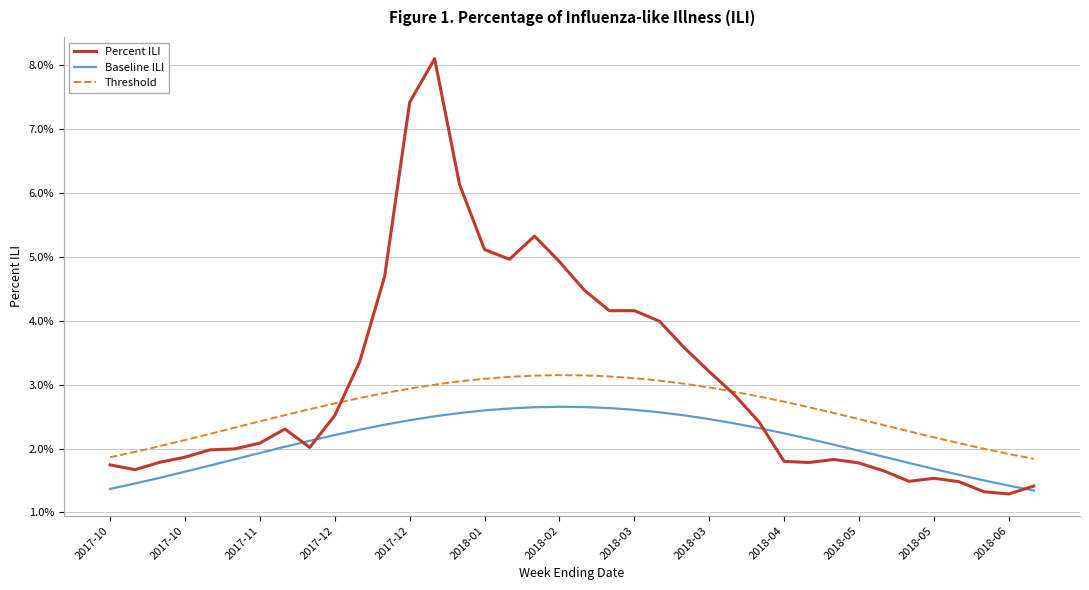

Does the chart display data point markers on the line(s)?

No